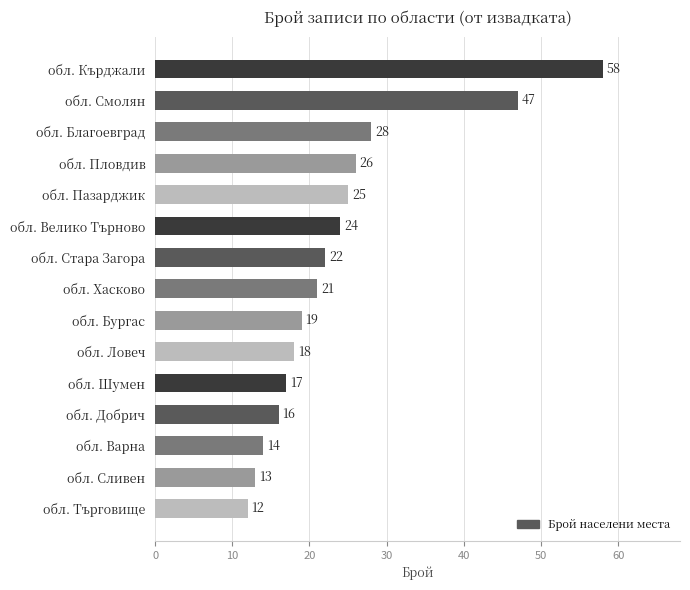

Does the chart contain stacked bars?

No